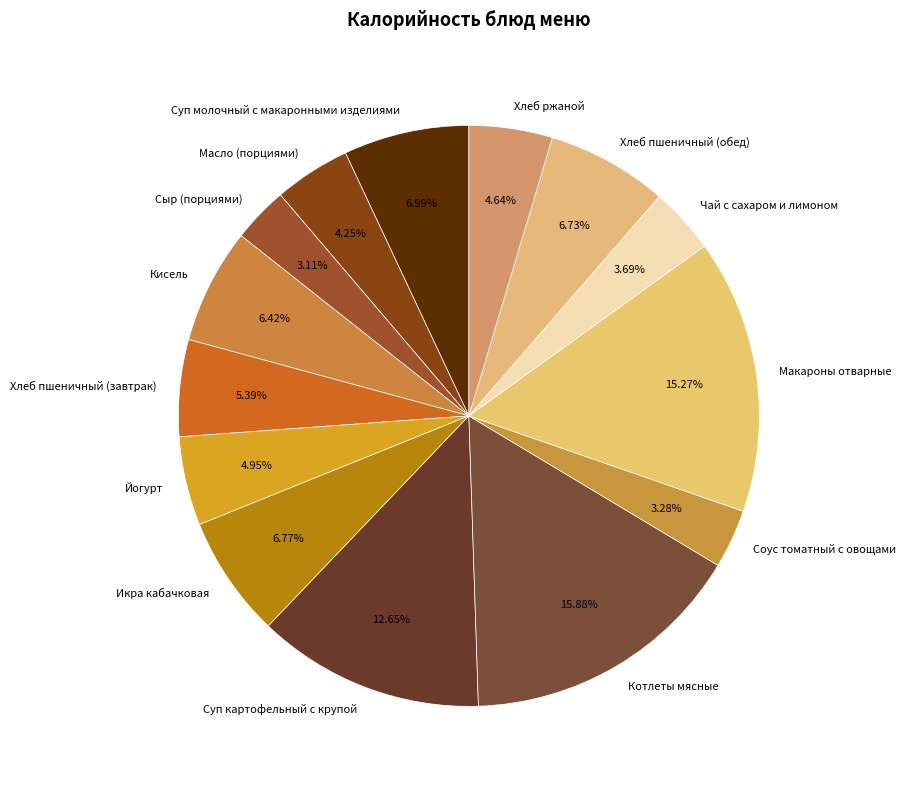

Do Хлеб пшеничный (завтрак) and Котлеты мясные together represent more than half of the pie?

No